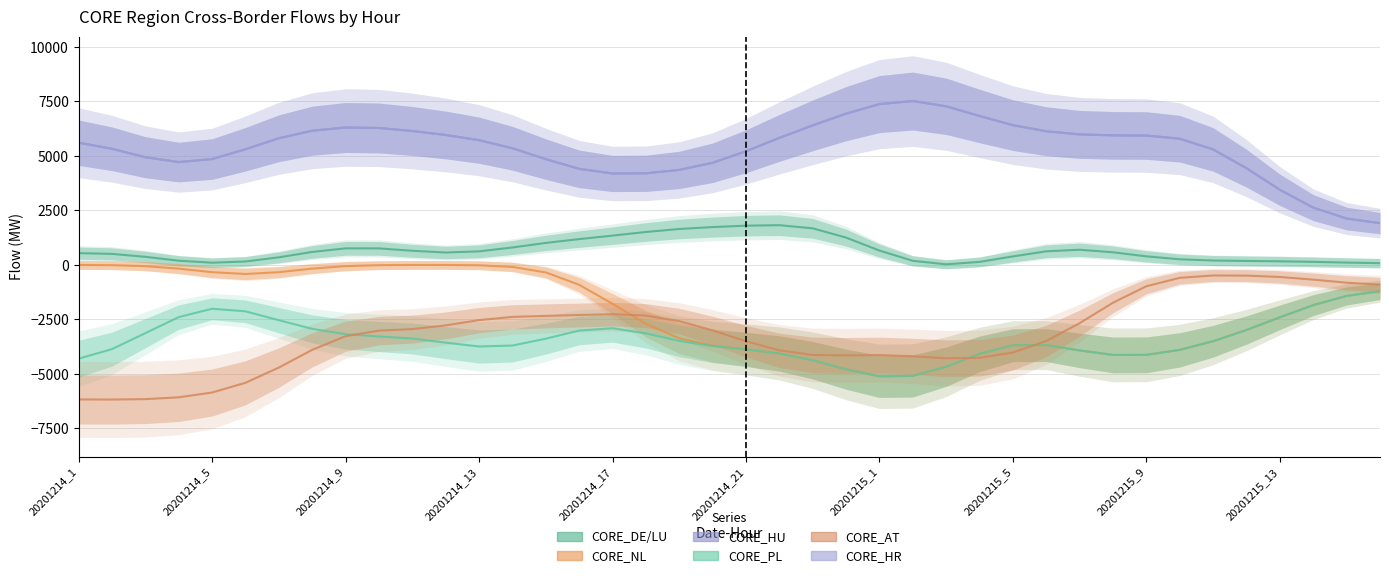

What is the label of the 5th point from the left?

20201214_5